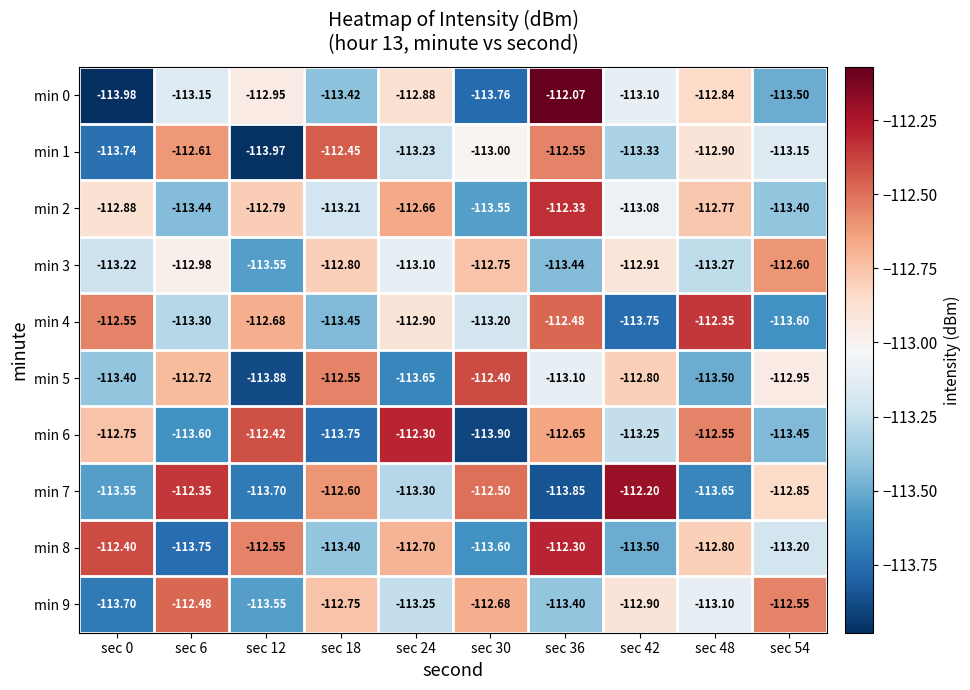

Is the value of min 4 at sec 54 greater than the value of min 1 at sec 54?

No